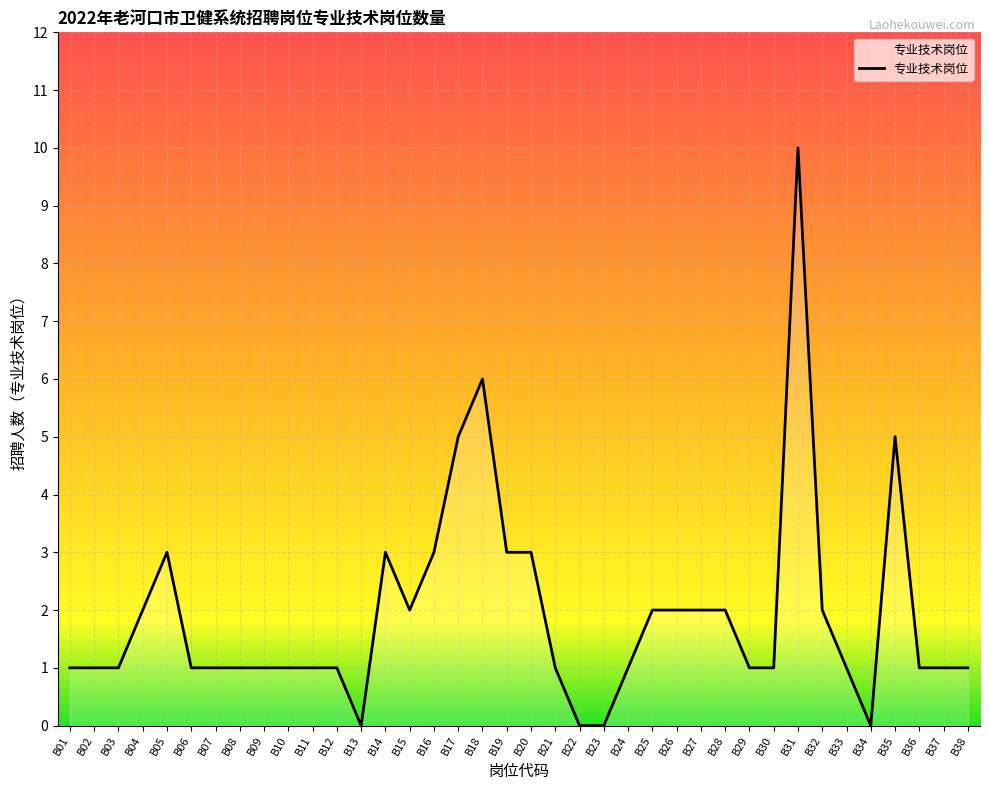

The value at B25 is 2. True or false?

True